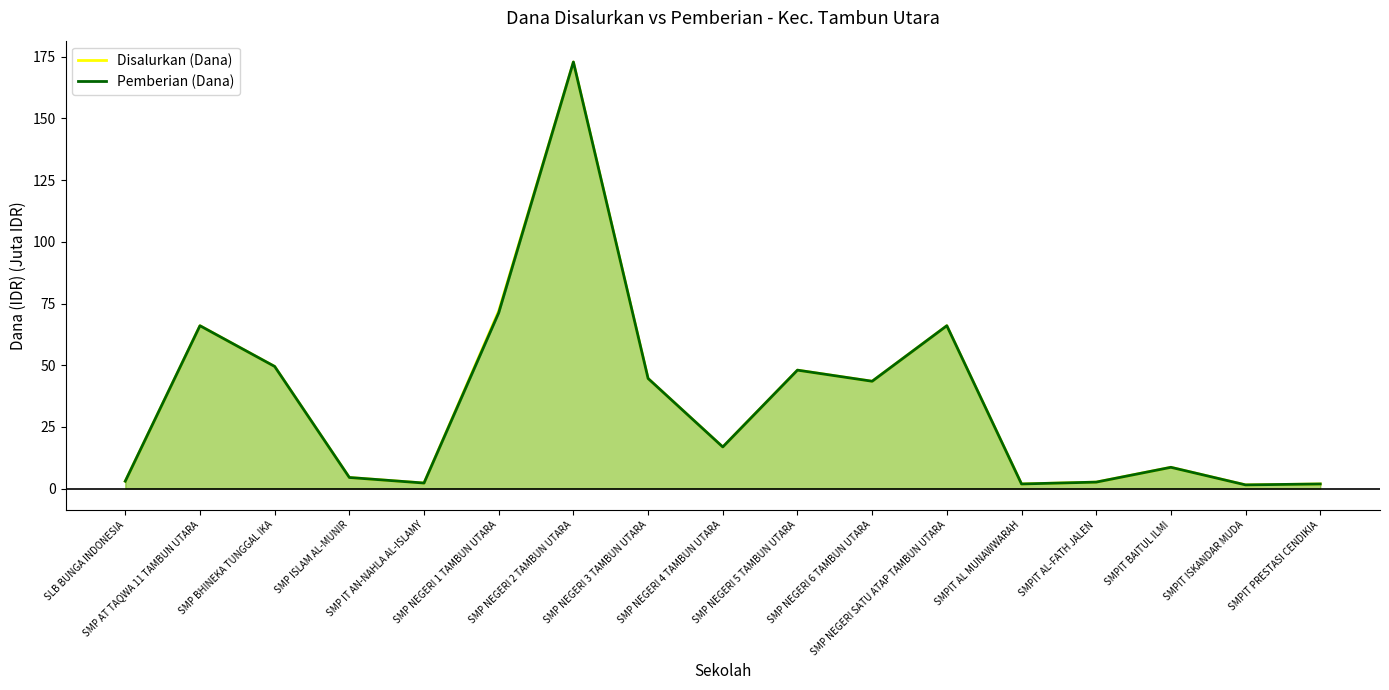

How many interior local peaks does the Pemberian (Dana) series have?

5